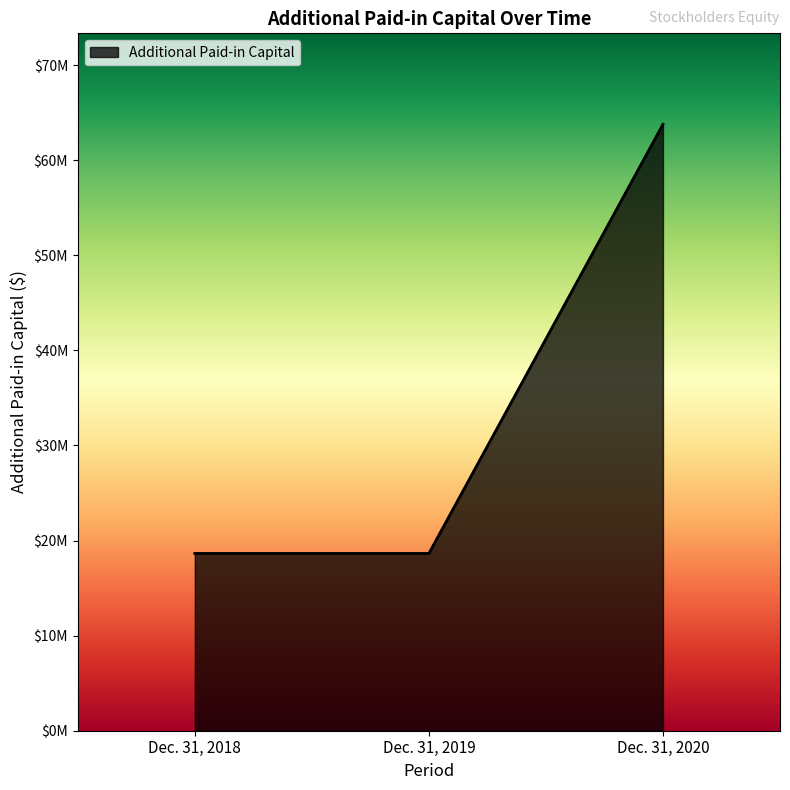

The chart shows a value of 38375376 at Dec. 31, 2020. True or false?

False